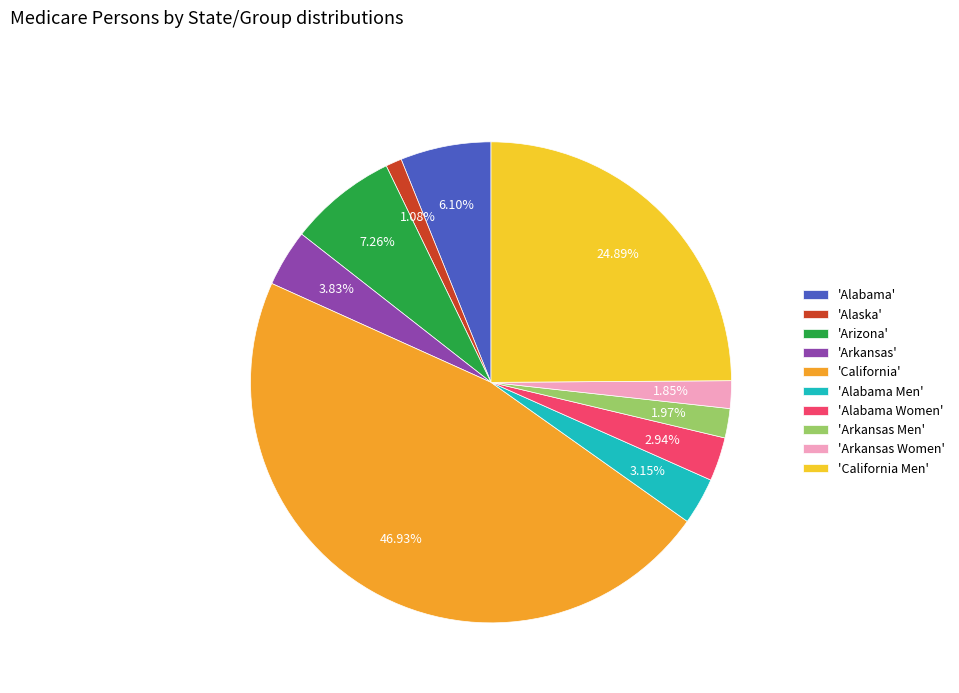

How many segments does this pie chart have?

10